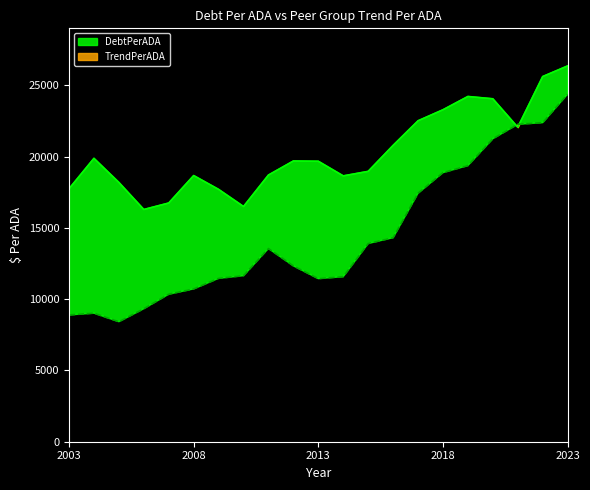

Which series changed the most between 2004 and 2017?

TrendPerADA